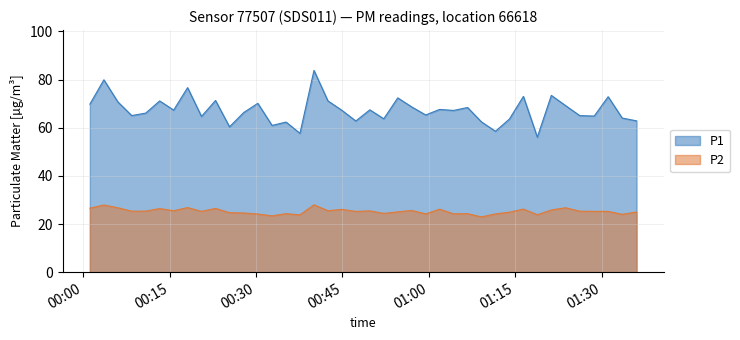

Which series has the largest range (max minus min)?

P1